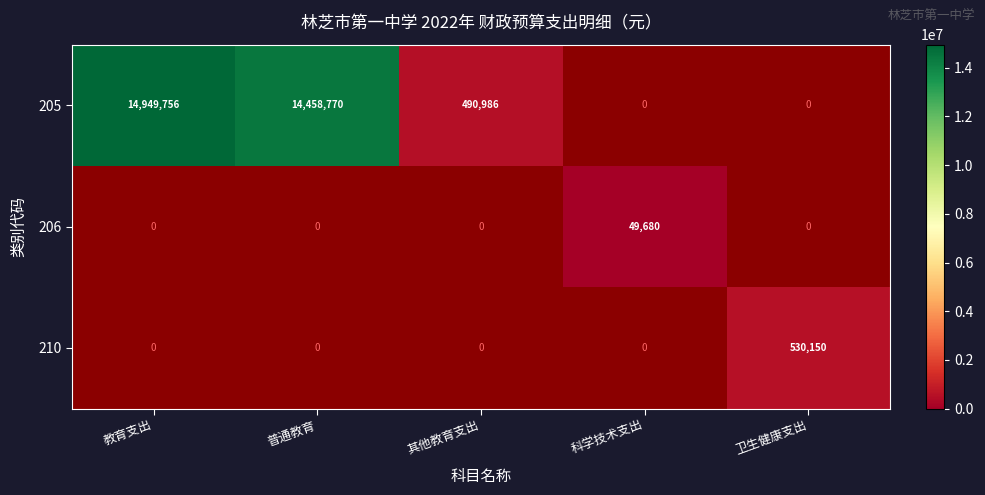

Is it true that 205 equals 490986 at 其他教育支出?

True